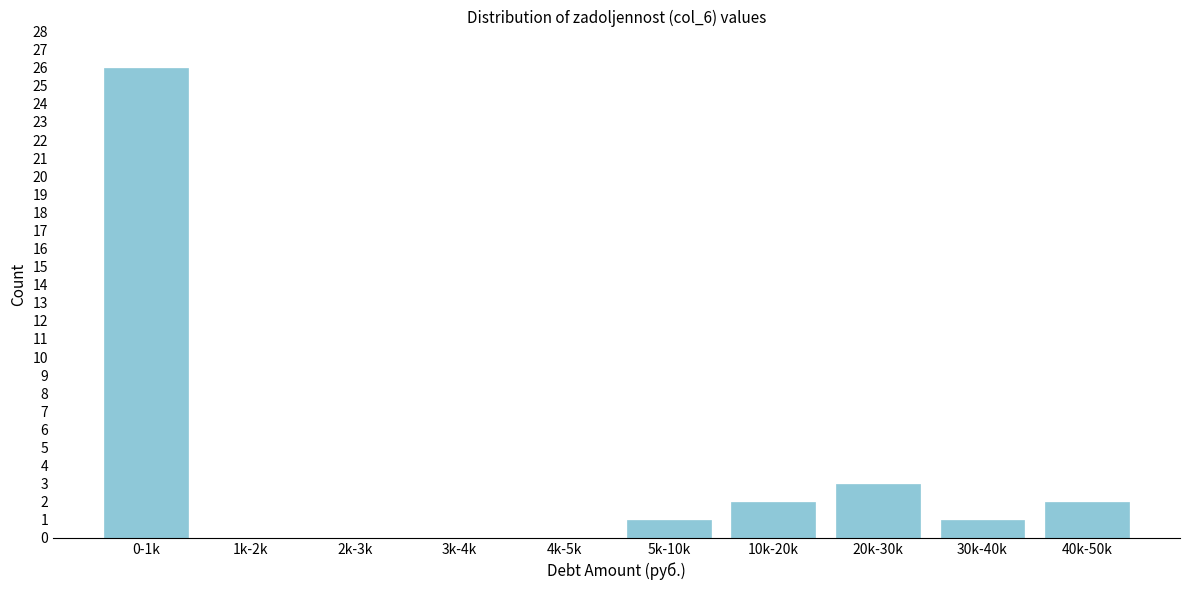

Reading right to left, list all the values displayed in this chart.

40k-50k=2	30k-40k=1	20k-30k=3	10k-20k=2	5k-10k=1	4k-5k=0	3k-4k=0	2k-3k=0	1k-2k=0	0-1k=26